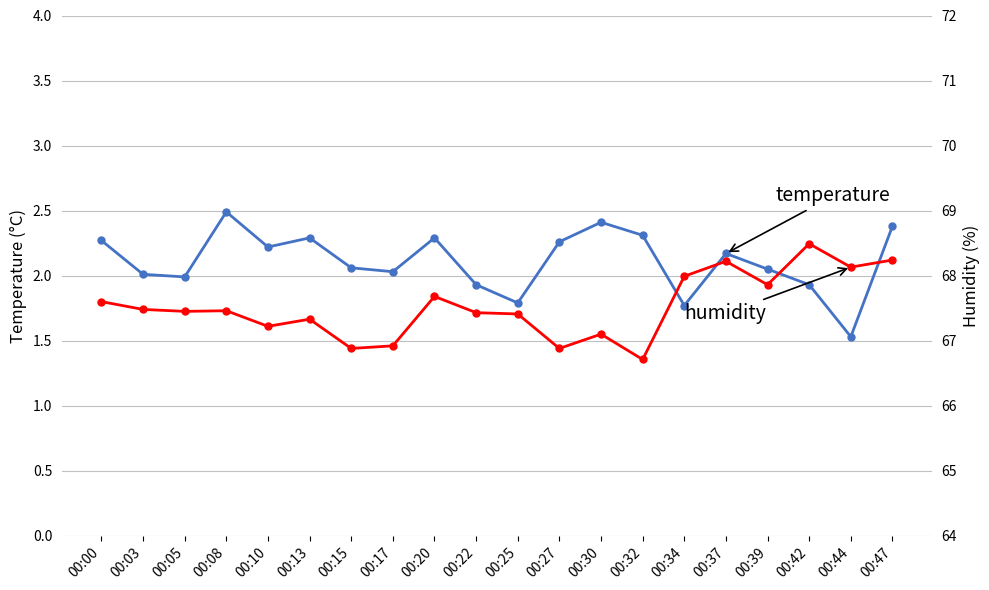

Does the chart display data point markers on the line(s)?

Yes